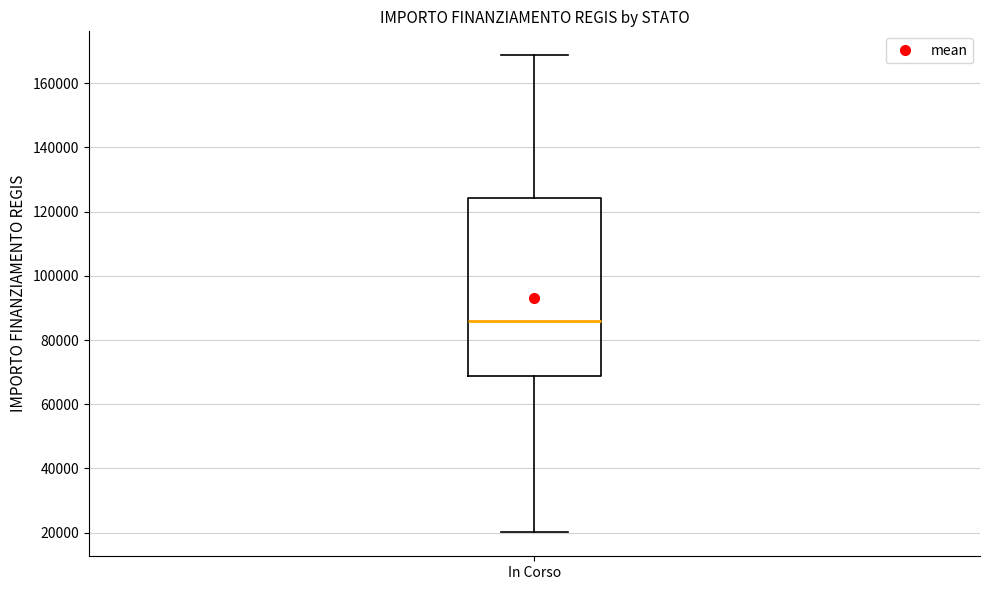

Read this box plot against the y-axis: the position of the median line, the range covered by the box, and the ends of both whiskers. The values are not printed on the chart, so give them approximately, as read against the axis.

median 86000, box 68000 to 124000, whiskers 20000 to 168000